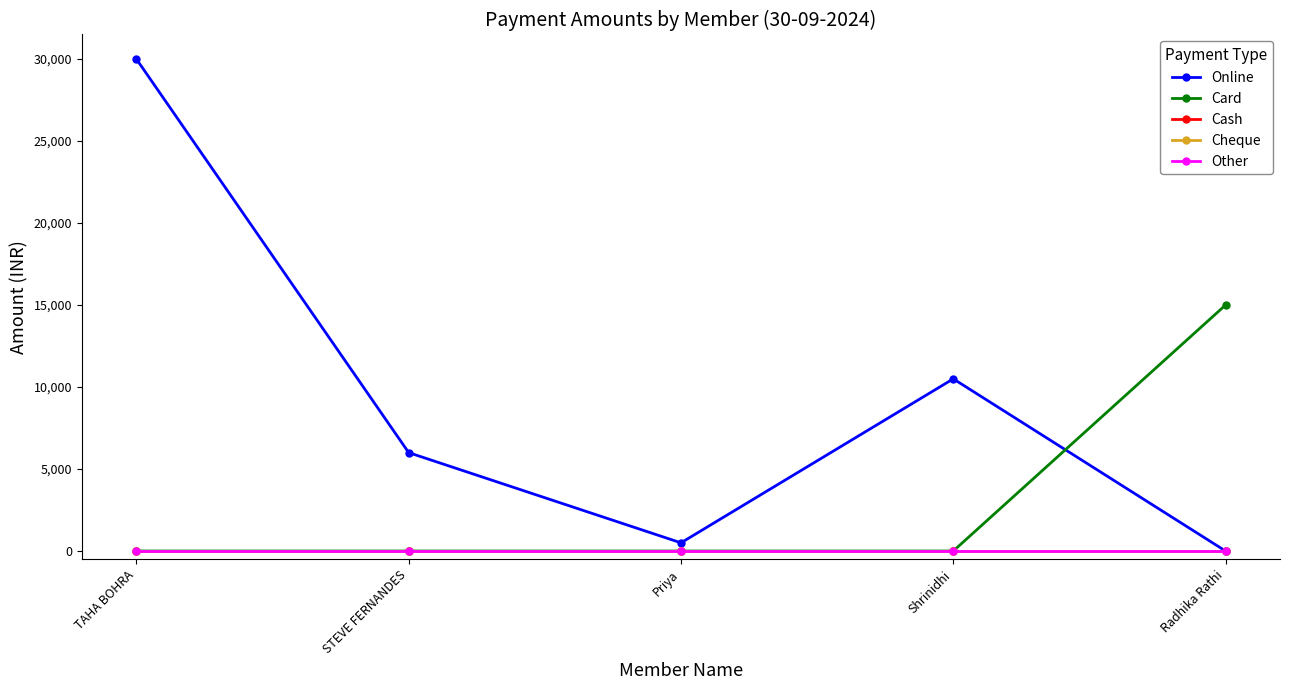

List the labels in order of Cash value, smallest first.

TAHA BOHRA, STEVE FERNANDES, Priya, Shrinidhi, Radhika Rathi